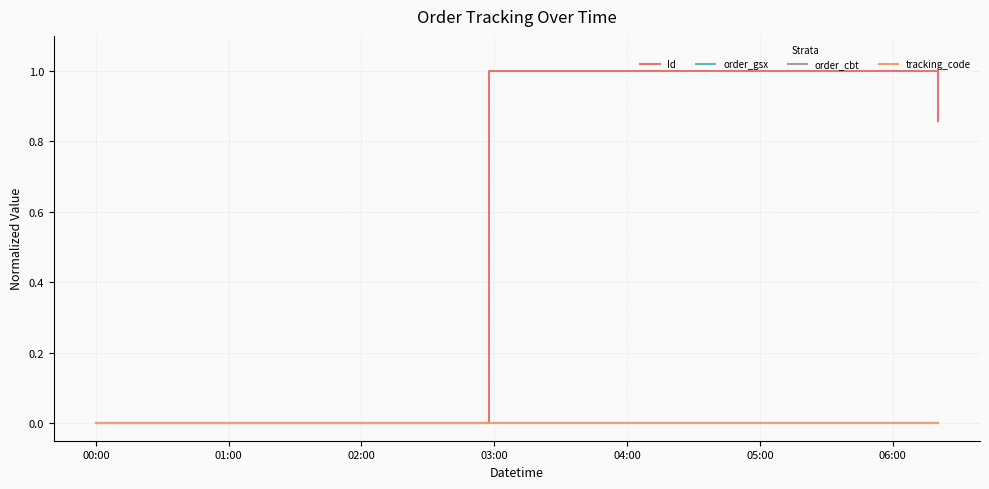

Does the chart have visible grid lines?

Yes